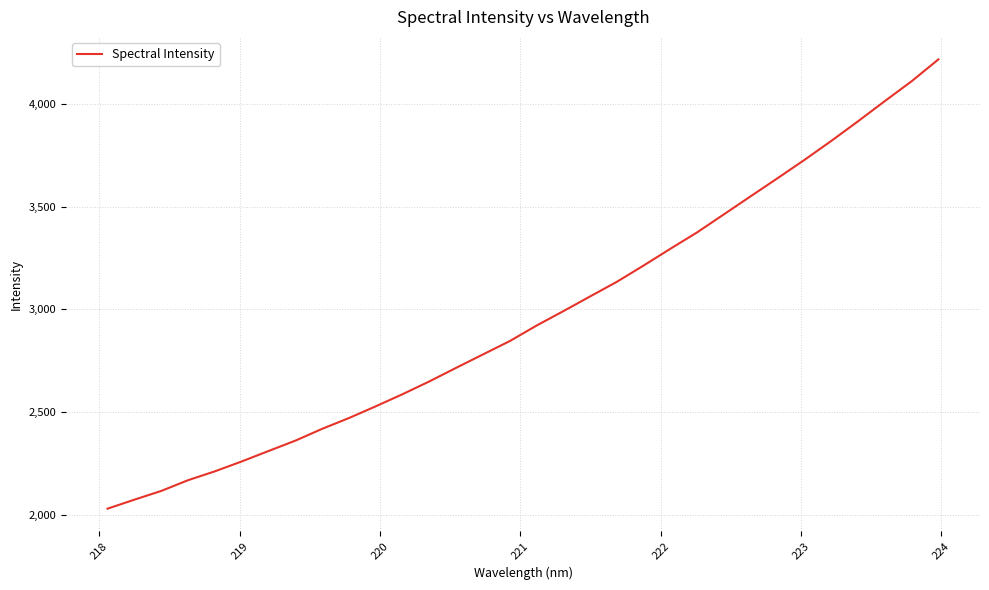

What is the maximum value shown in the chart?

4217.7